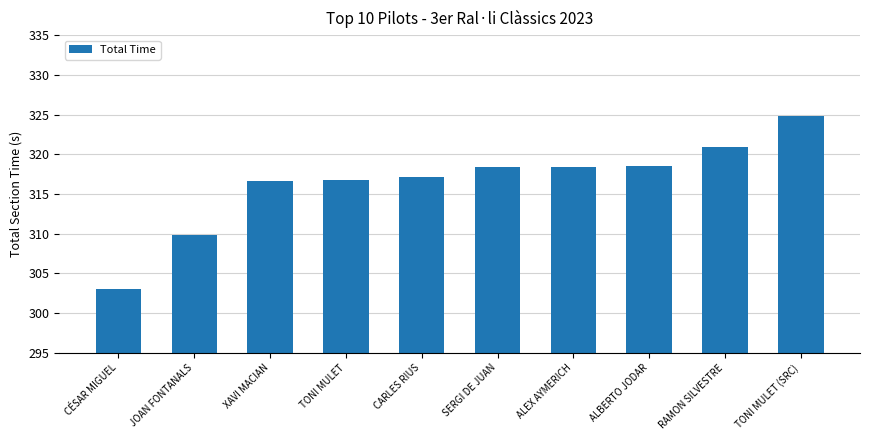

Are the bars grouped side by side (vs. stacked)?

No